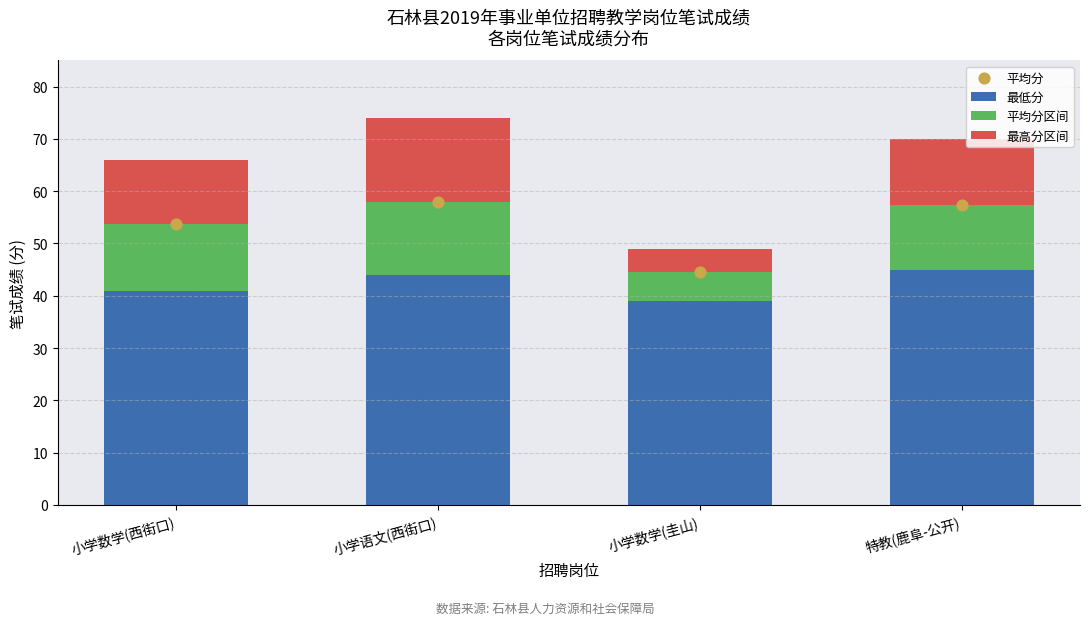

Which series contains the highest Y value?

平均分